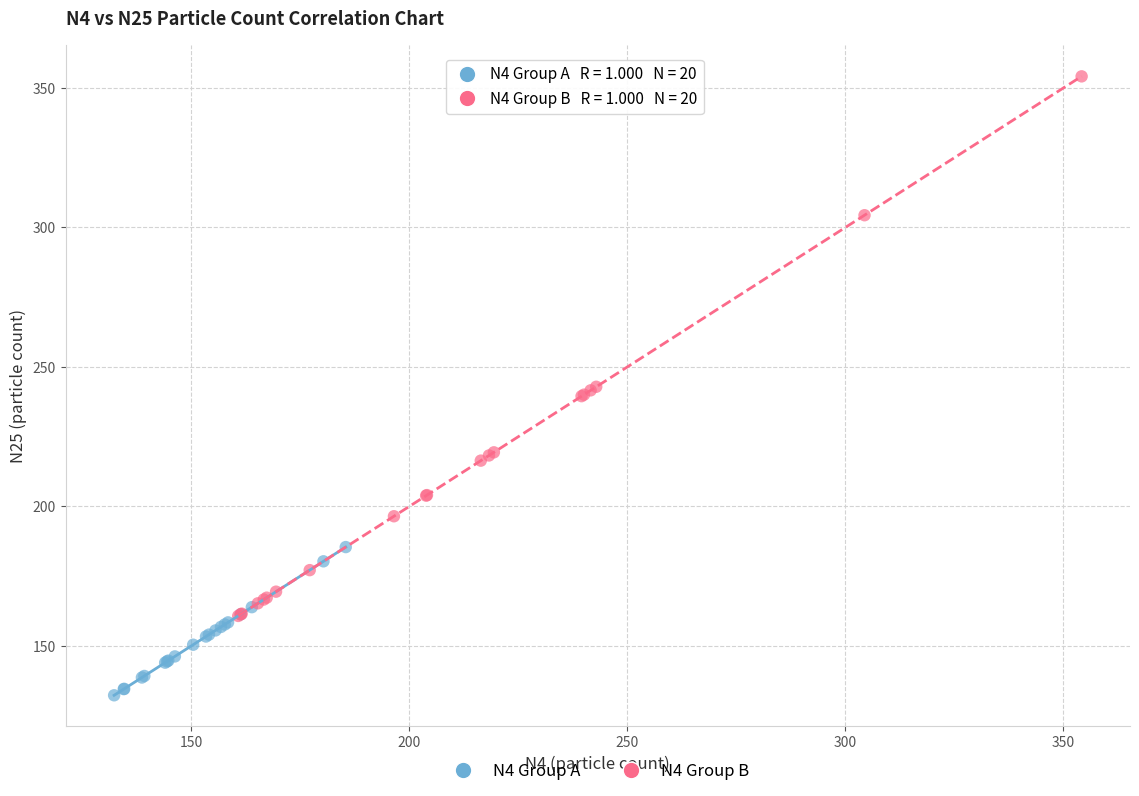

Which series reaches the maximum Y coordinate?

N4 Group B